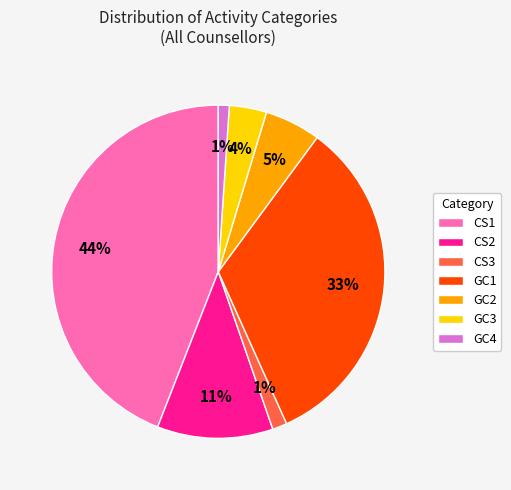

What is the ratio of the value at GC1 to the value at CS1?

0.8